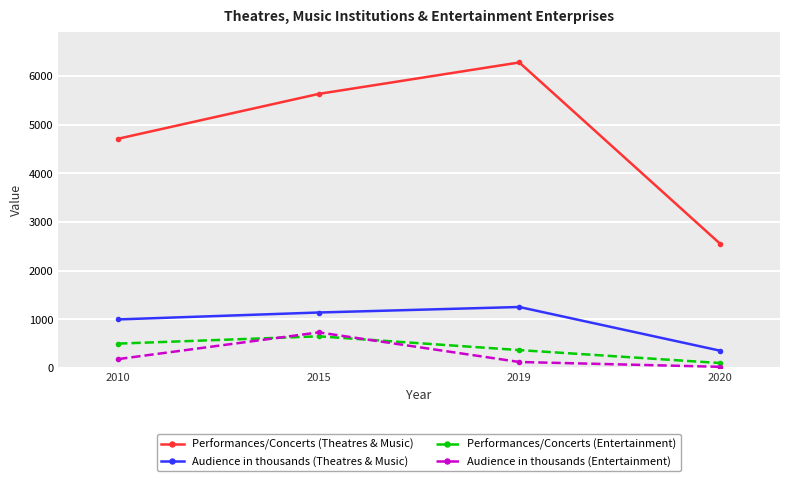

What is the difference between the maximum and minimum values in the Performances/Concerts (Theatres & Music) series?

3720.0